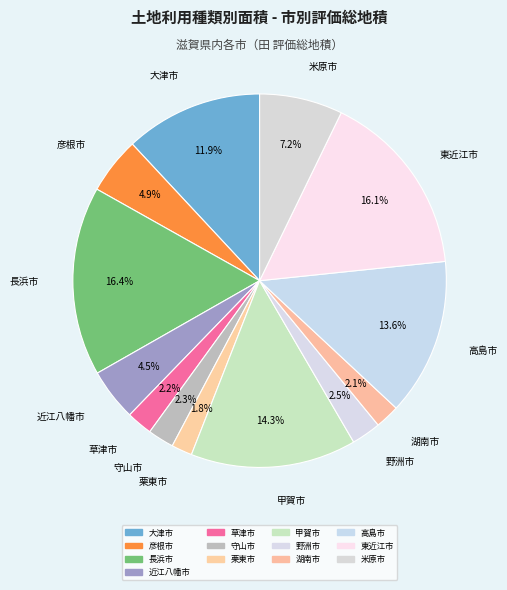

Rank the categories by value from lowest to highest.

栗東市, 湖南市, 草津市, 守山市, 野洲市, 近江八幡市, 彦根市, 米原市, 大津市, 高島市, 甲賀市, 東近江市, 長浜市